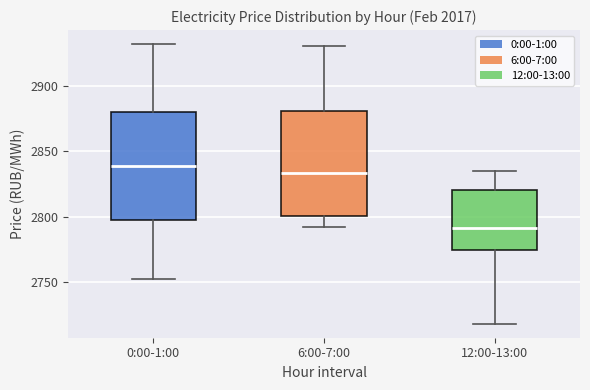

Reading left to right, transcribe this box plot: for each box, give where its median line is, the range the box spans, and where its two whiskers end, as read against the y-axis. The values are not printed on the chart, so give them approximately, as read against the axis.

0:00-1:00: median 2840, box 2800 to 2880, whiskers 2750 to 2930
6:00-7:00: median 2835, box 2800 to 2880, whiskers 2790 to 2930
12:00-13:00: median 2790, box 2775 to 2820, whiskers 2720 to 2835